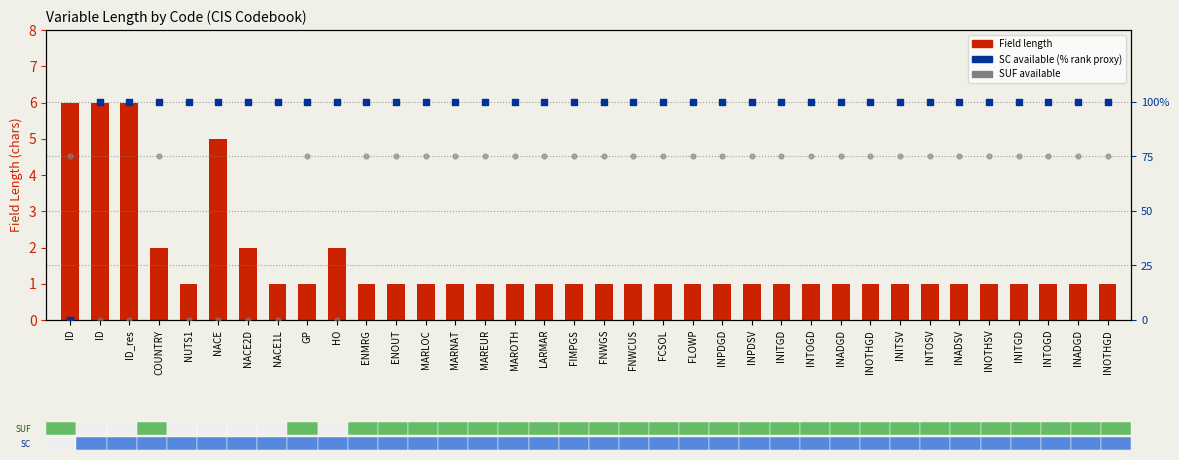

Which series contains the highest Y value?

SC available